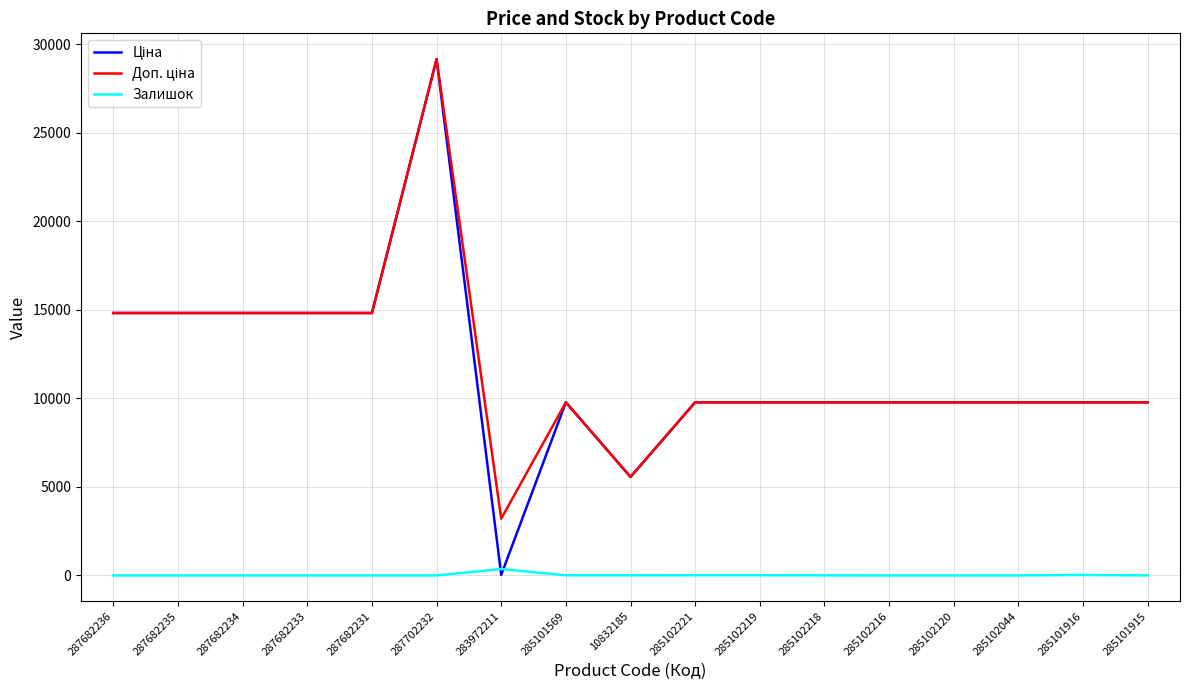

At which category is the sum across all series the highest?

287702232